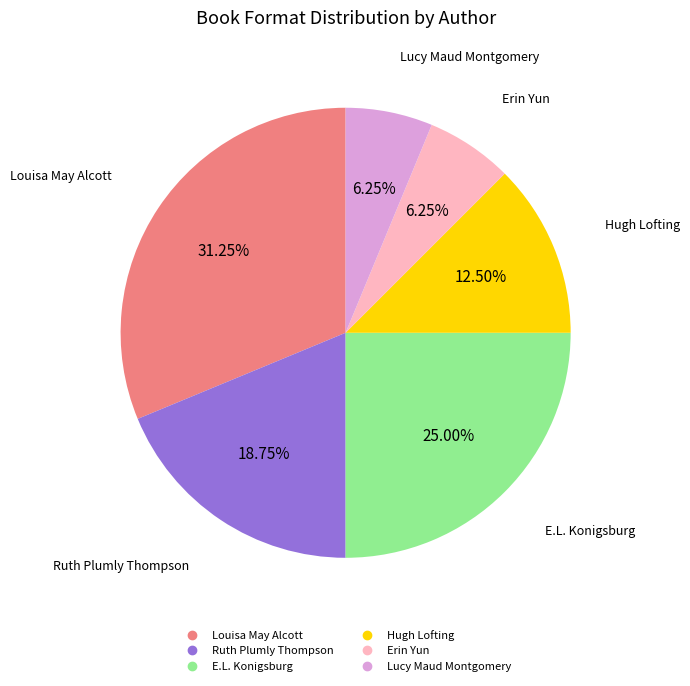

To the nearest percent, what is the difference between the Lucy Maud Montgomery and Louisa May Alcott slice percentages?

25%